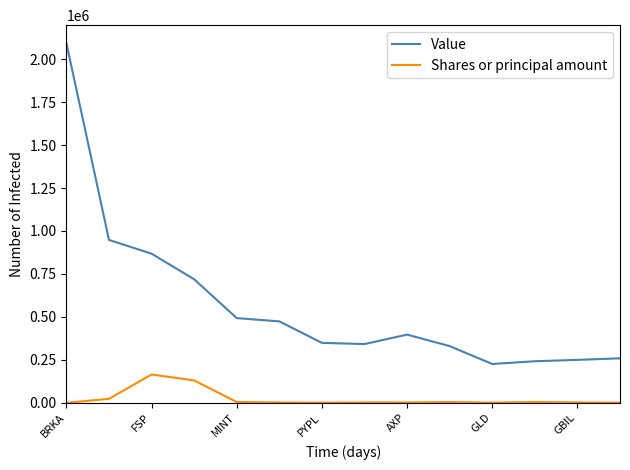

List the series in order of their overall mean, lowest first.

Shares or principal amount, Value